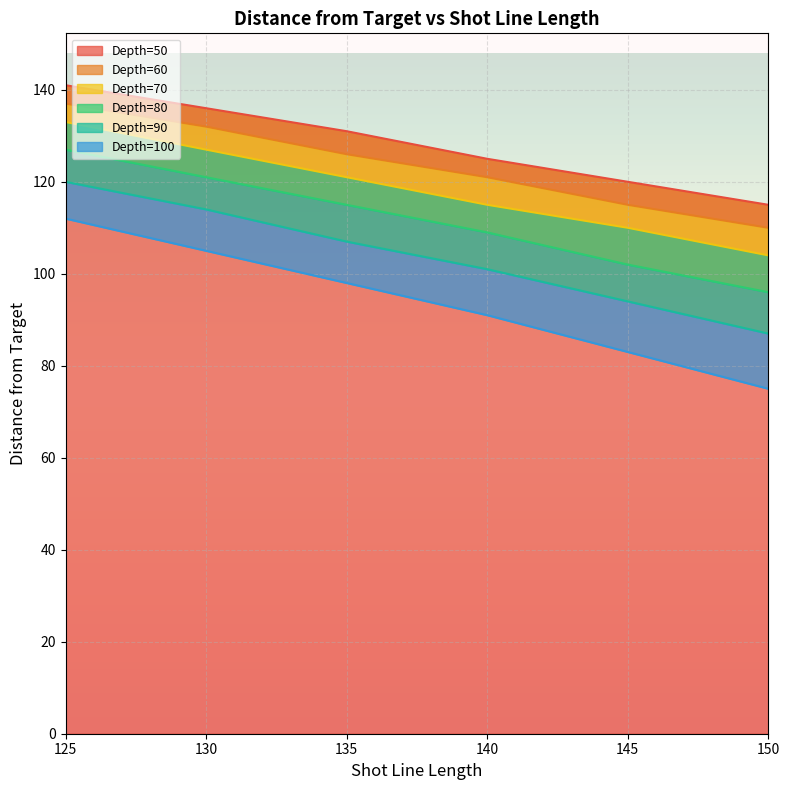

Which series has the largest range (max minus min)?

Depth=100